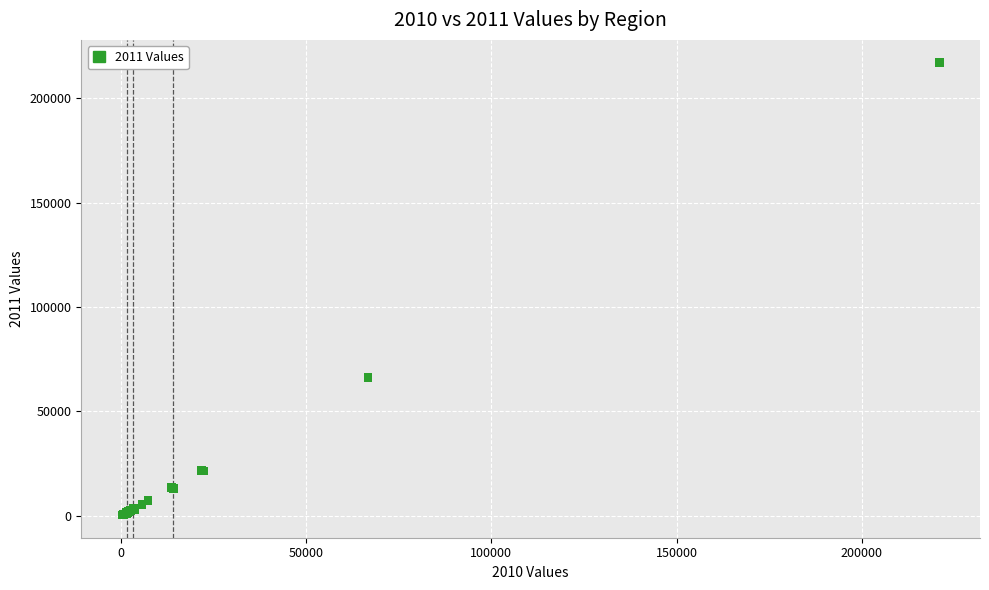

What Y value in the scatter plot is closest to 108750?

66065